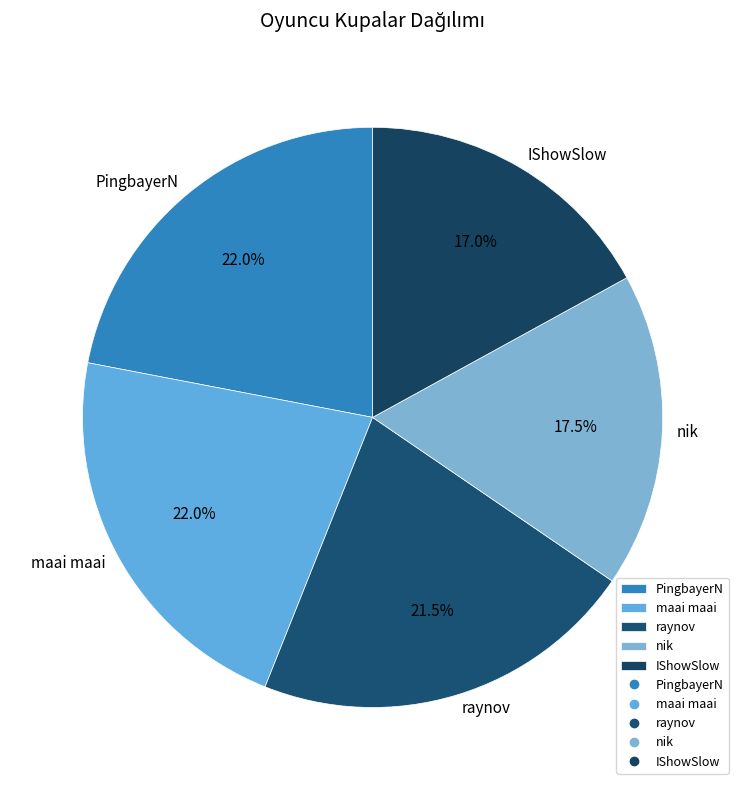

Approximately how many times larger is the value at raynov compared to maai maai?

1.0